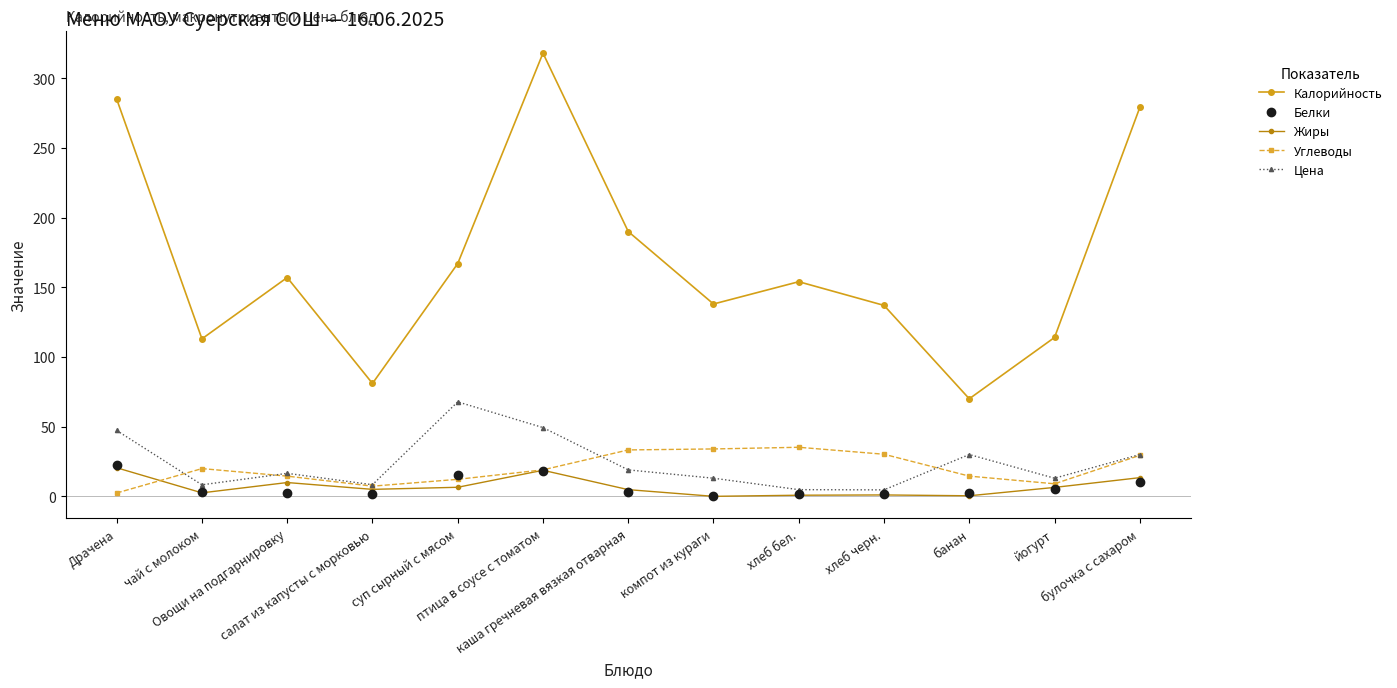

What position from the left is хлеб бел.?

9